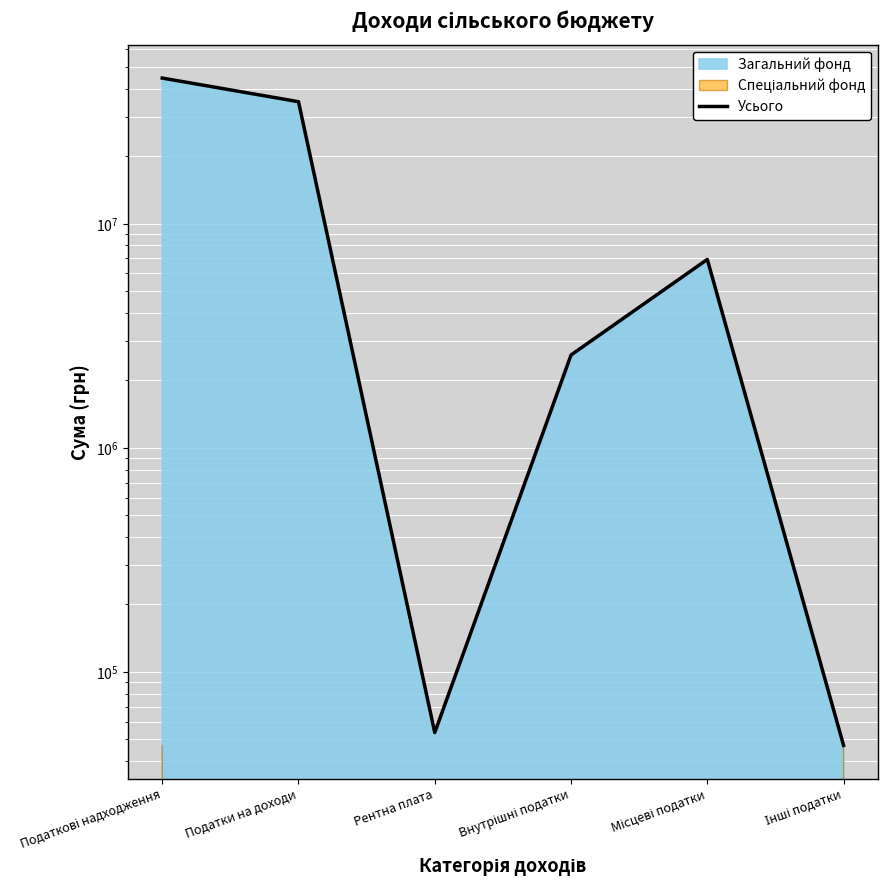

What is the change in value from Податкові надходження to Внутрішні податки?

-42090805